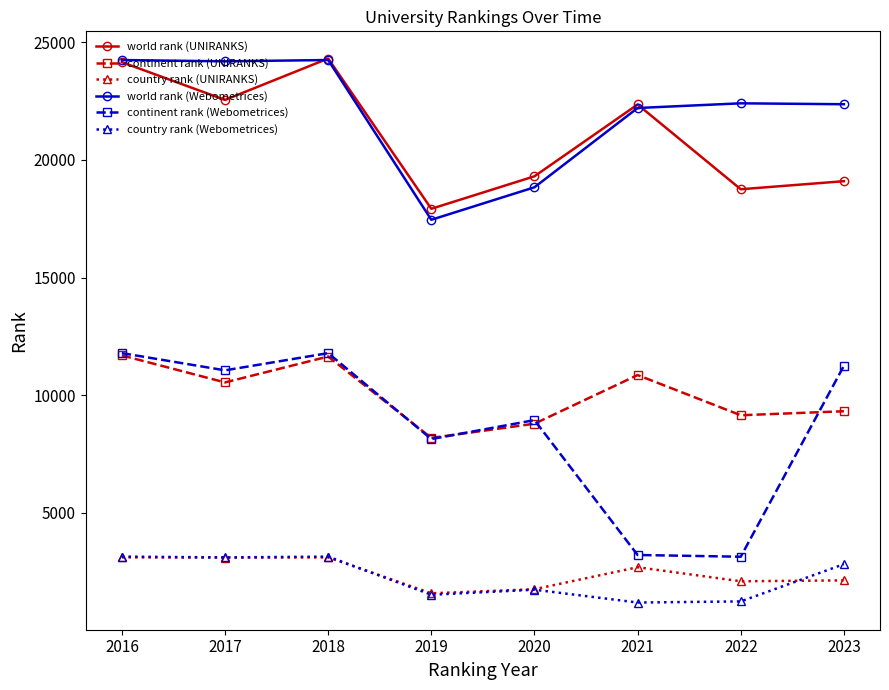

At how many categories does at least one series exceed 16996?

8